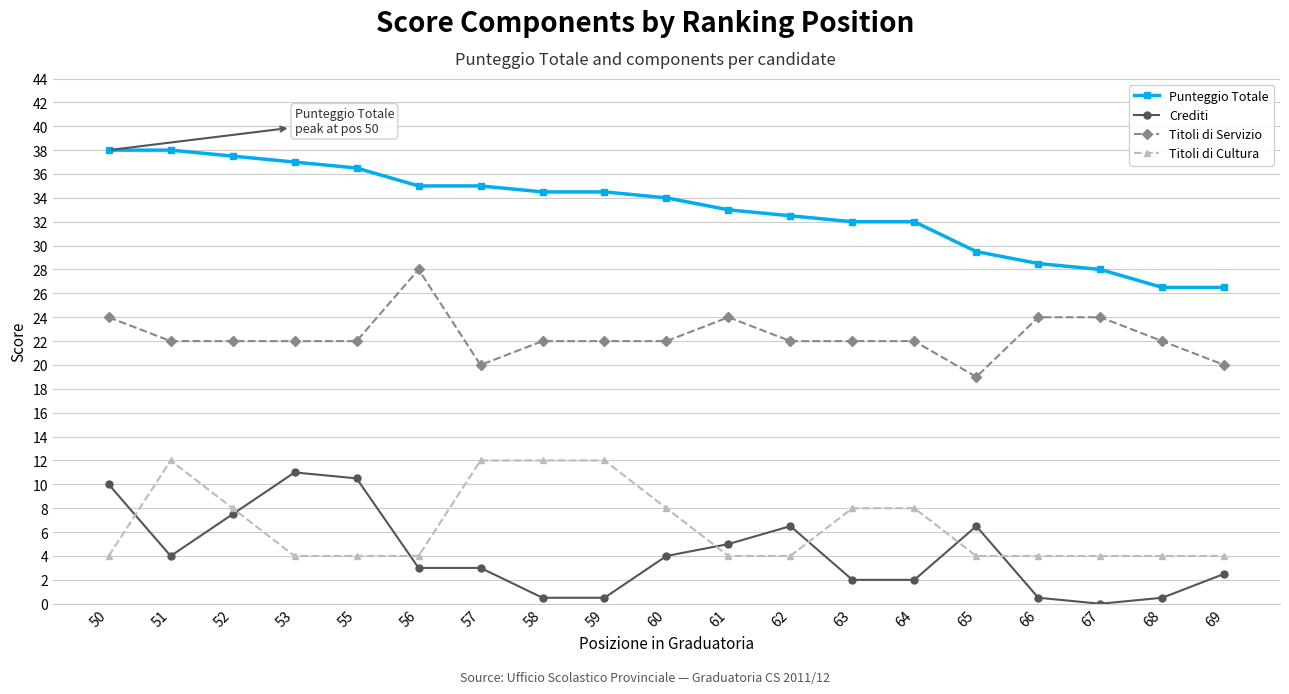

How many categories are shown in the chart?

19